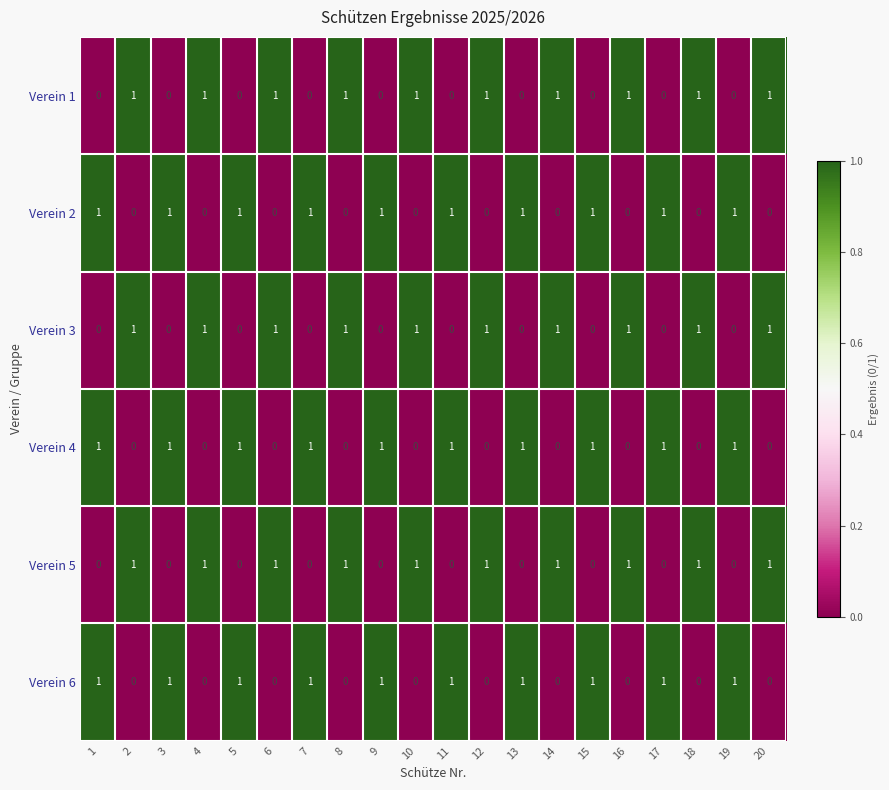

True or false: Verein 5 has a value of 2 at 2.

False